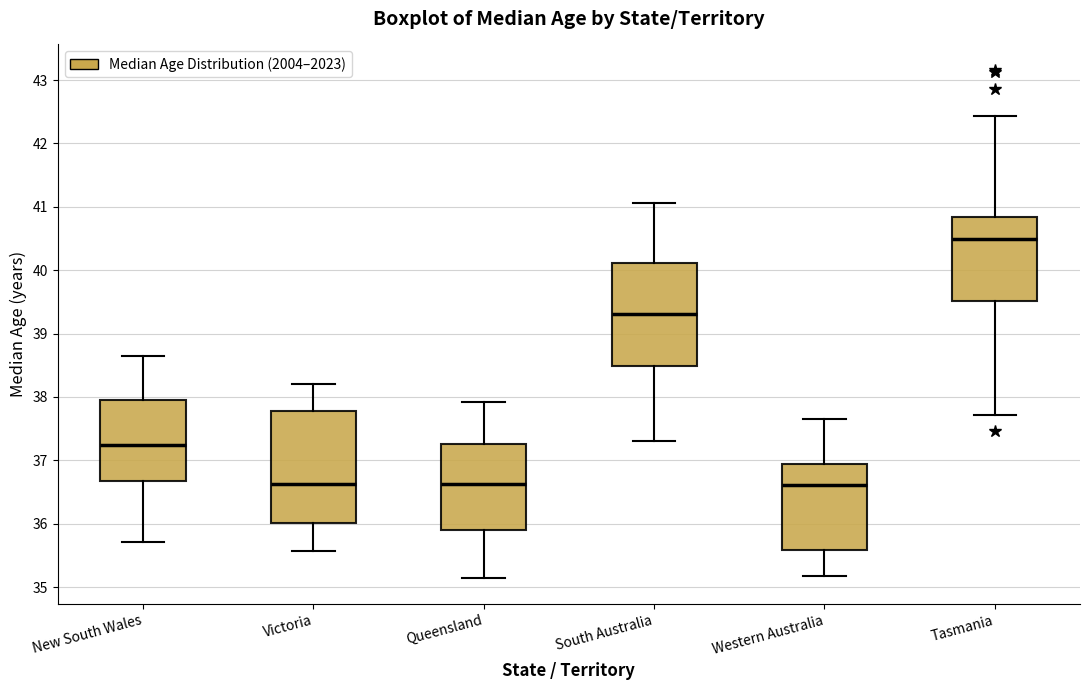

Which box is the tallest, from its lower edge to its upper edge?

Victoria